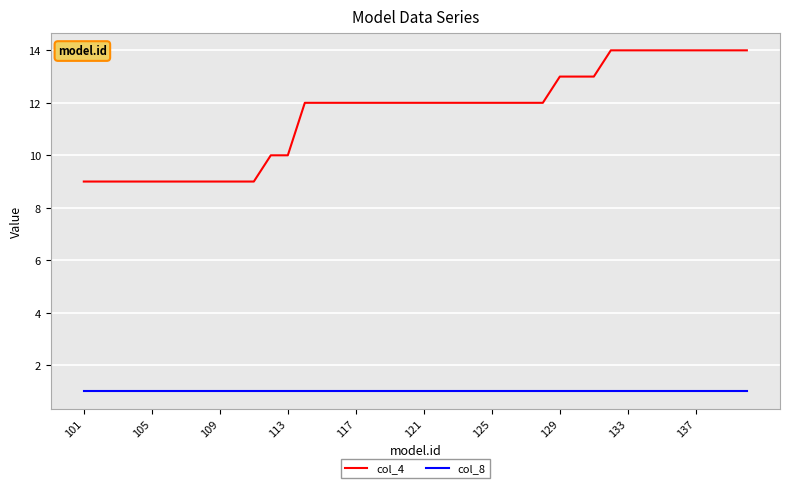

List the series in order of their overall mean, lowest first.

col_8, col_4